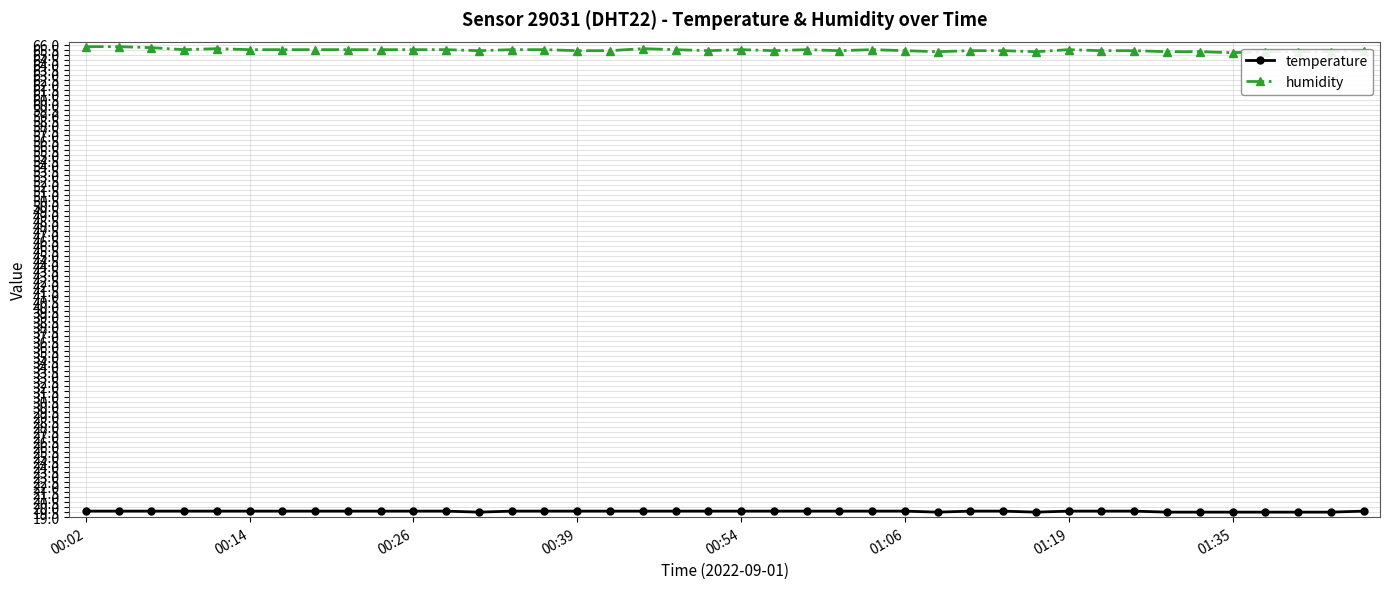

Which series has the largest range (max minus min)?

humidity